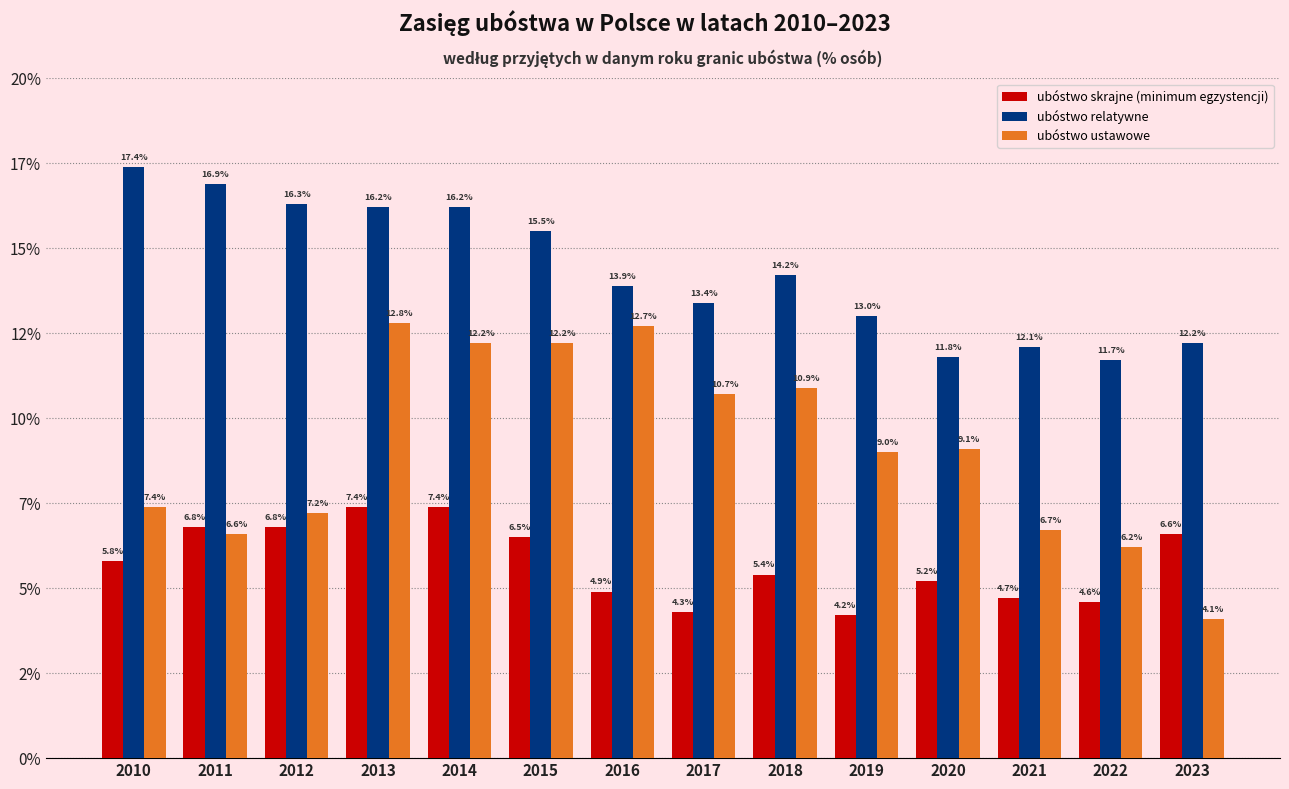

Rank the series at 2022 from highest to lowest value.

ubóstwo relatywne, ubóstwo ustawowe, ubóstwo skrajne (minimum egzystencji)